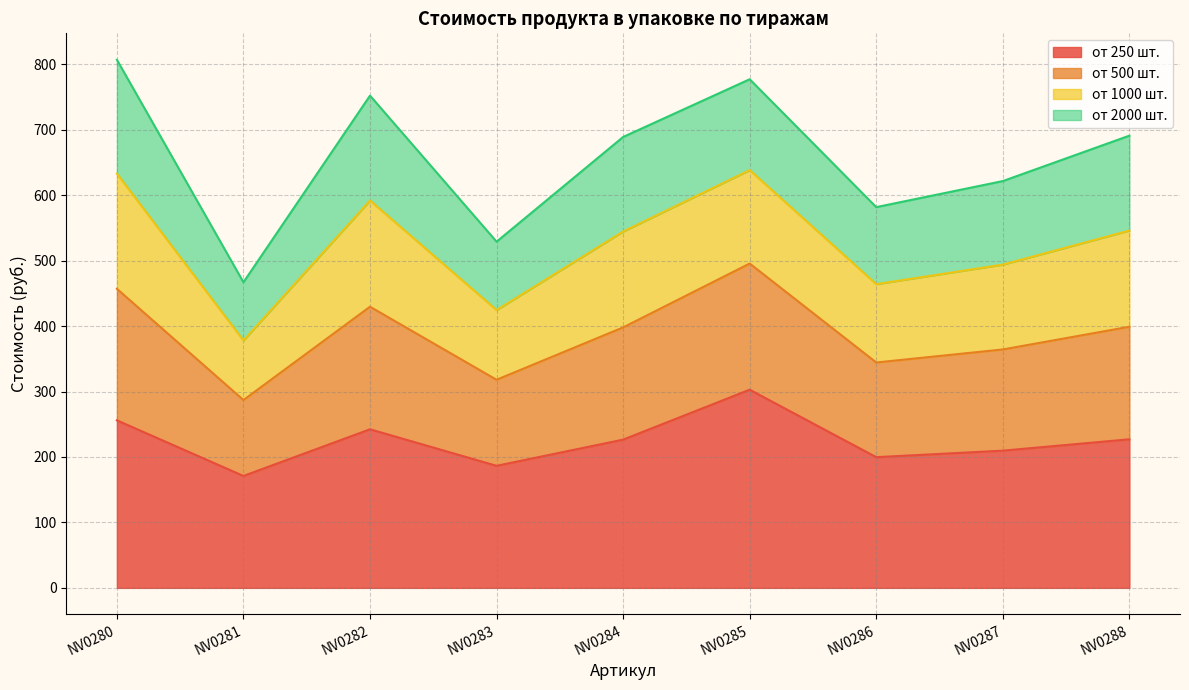

Rank the categories by от 250 шт. value from lowest to highest.

NV0281, NV0283, NV0286, NV0287, NV0284, NV0288, NV0282, NV0280, NV0285